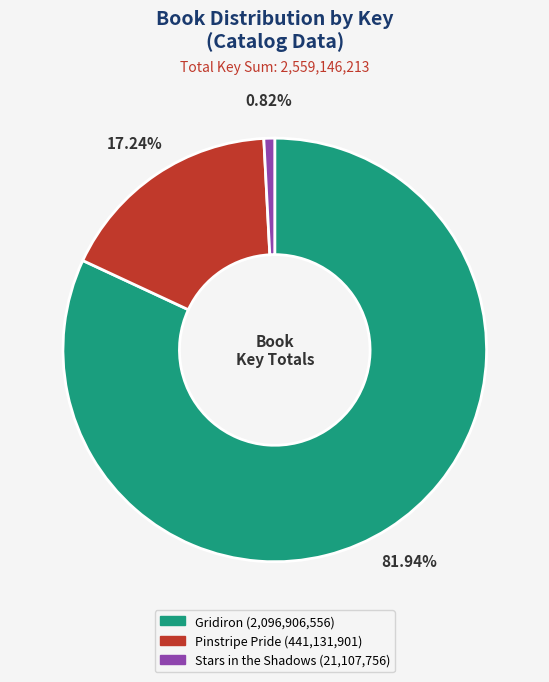

Between Pinstripe Pride and Gridiron, which is larger?

Gridiron